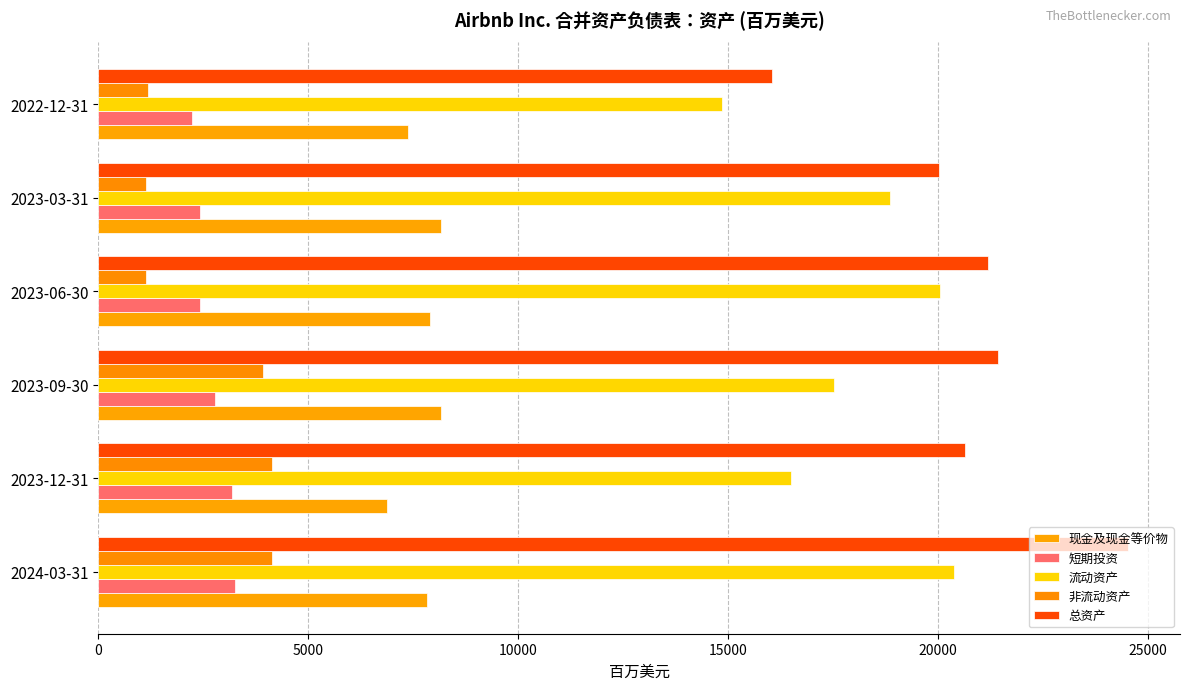

What is the smallest value displayed?

1136